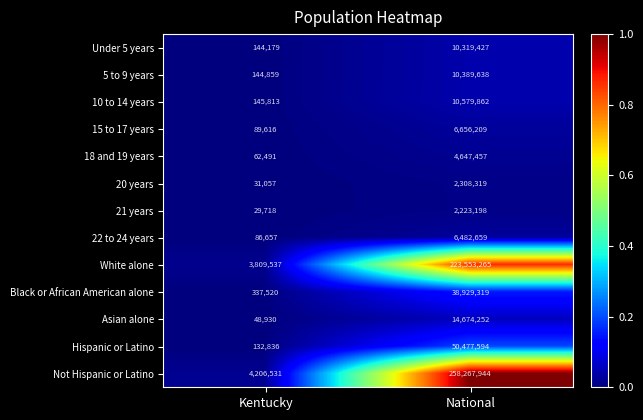

The Hispanic or Latino series shows 35961 at Kentucky. True or false?

False